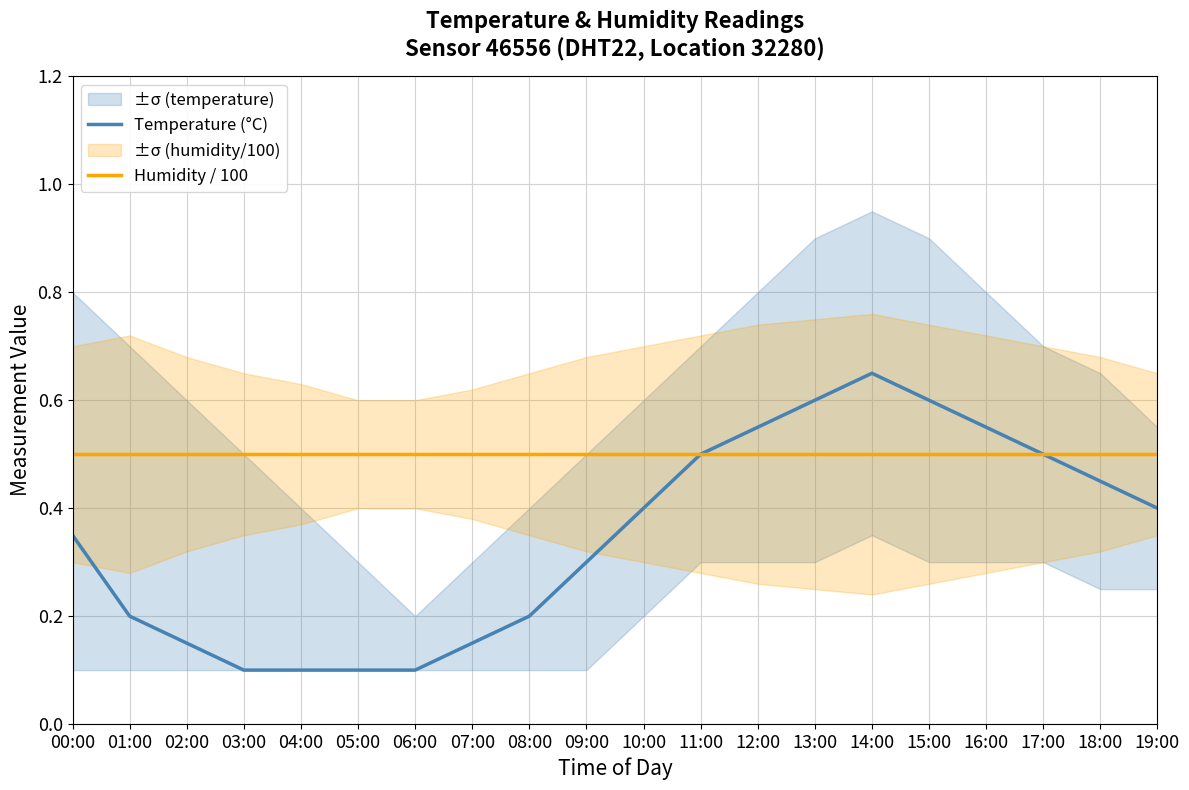

What is the difference between the Temperature (°C) values at 13:00 and 07:00?

0.4